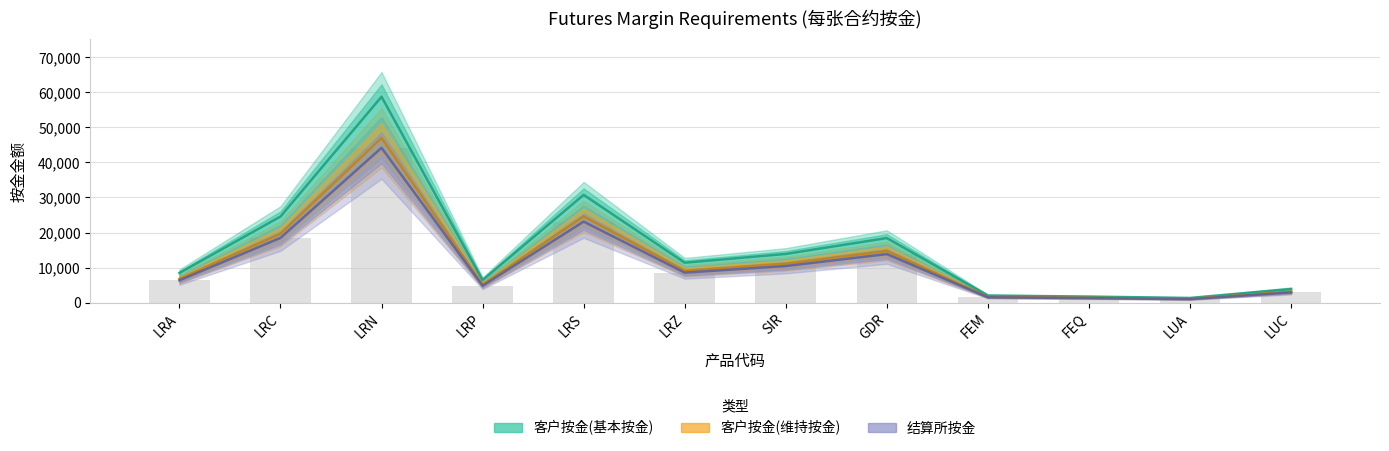

What position from the right is LRC?

11